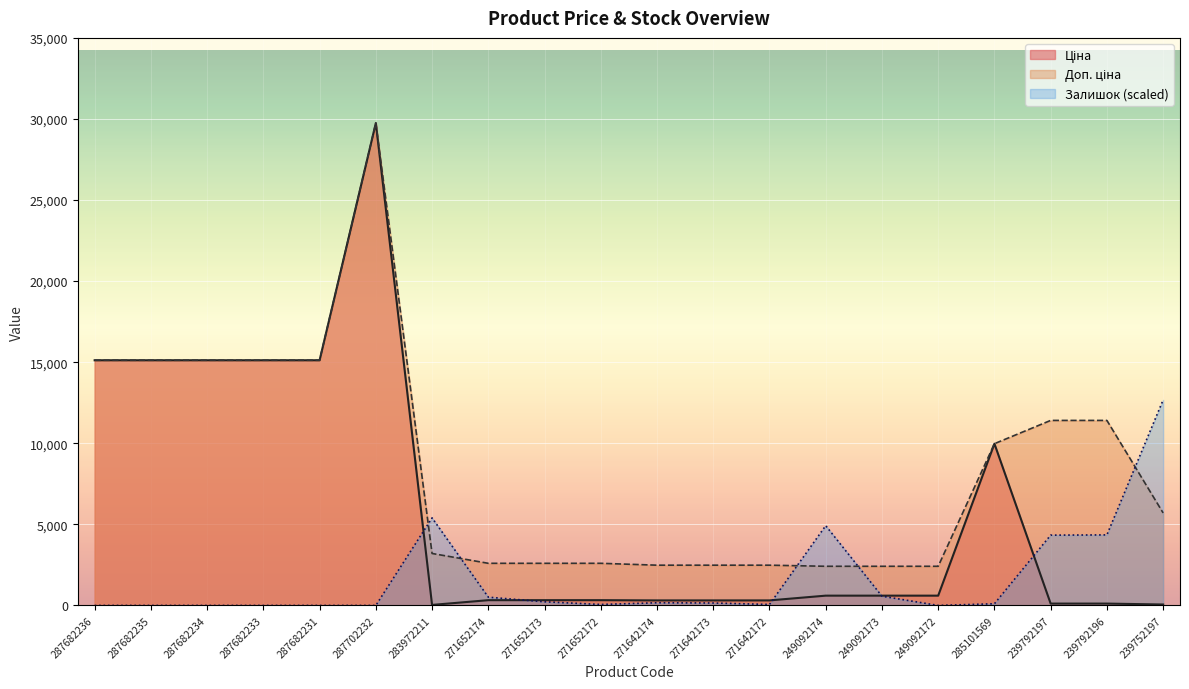

At which label does Ціна first exceed 603?

287682236